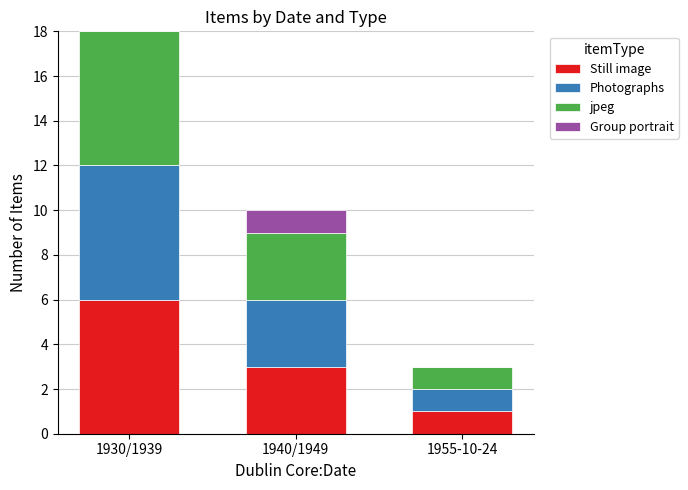

Is it true that Still image equals 0 at 1955-10-24?

False